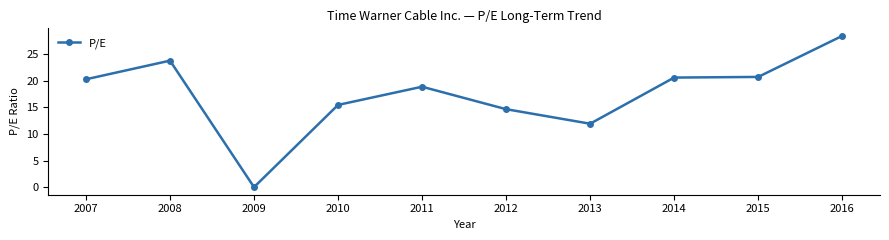

Between 2015 and 2009, which is larger?

2015